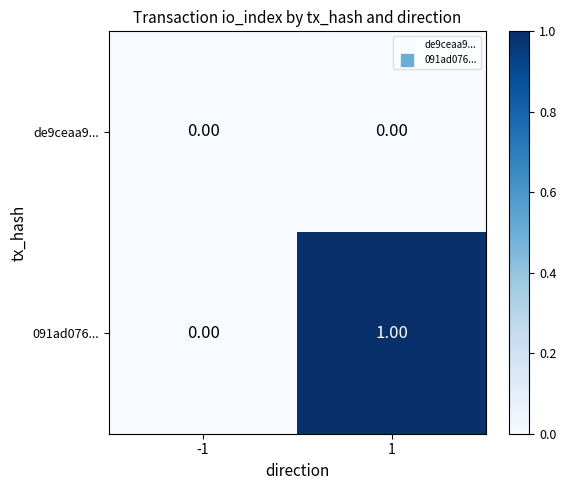

Is the value of 091ad076... at 1 greater than the value of de9ceaa9... at -1?

Yes